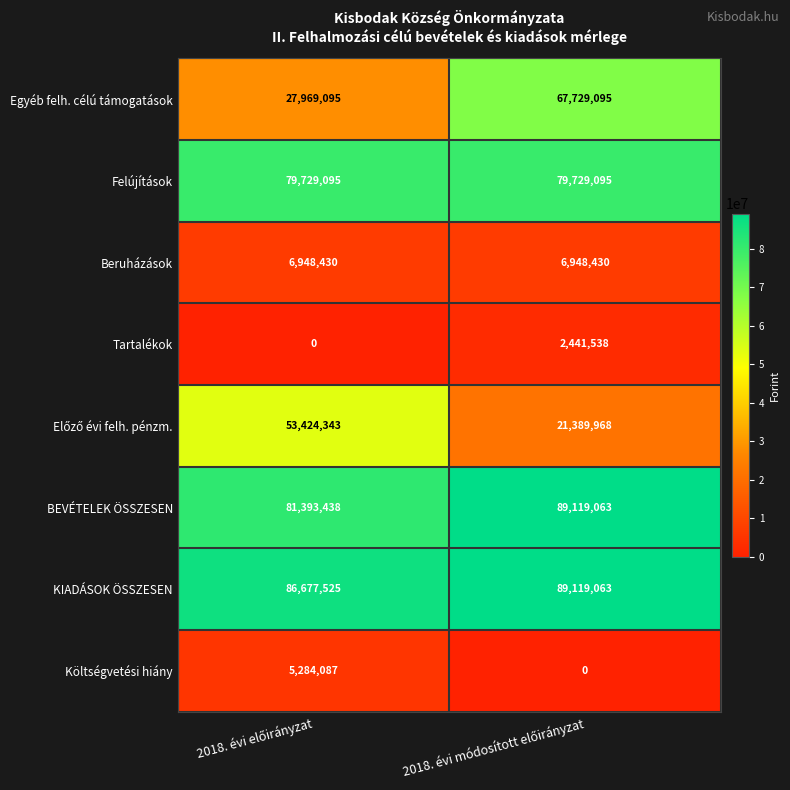

Which series has the largest total across all categories?

KIADÁSOK ÖSSZESEN